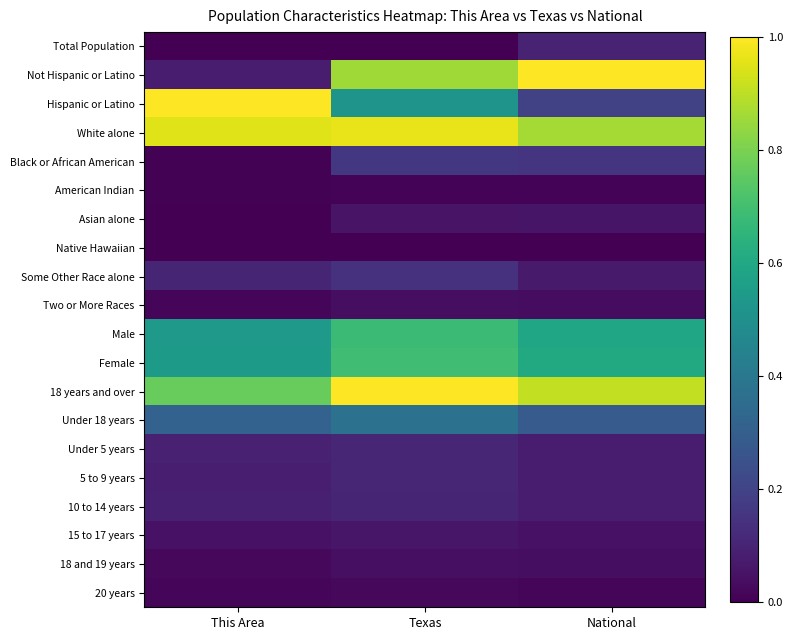

Which series has the largest range (max minus min)?

Not Hispanic or Latino